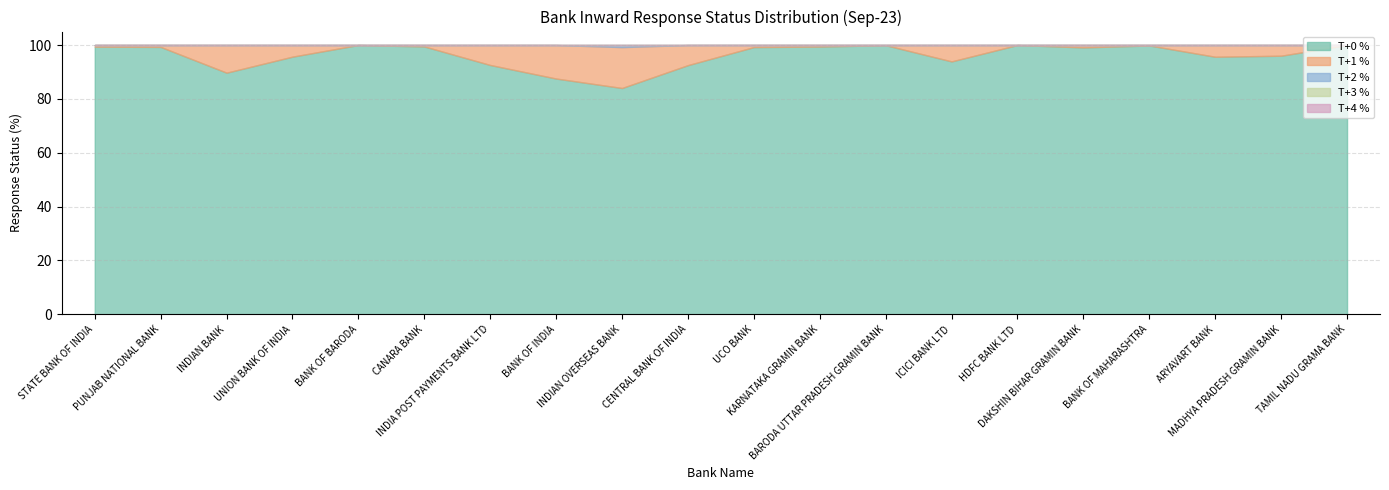

The value of T+0 % at MADHYA PRADESH GRAMIN BANK is 96.0. True or false?

True